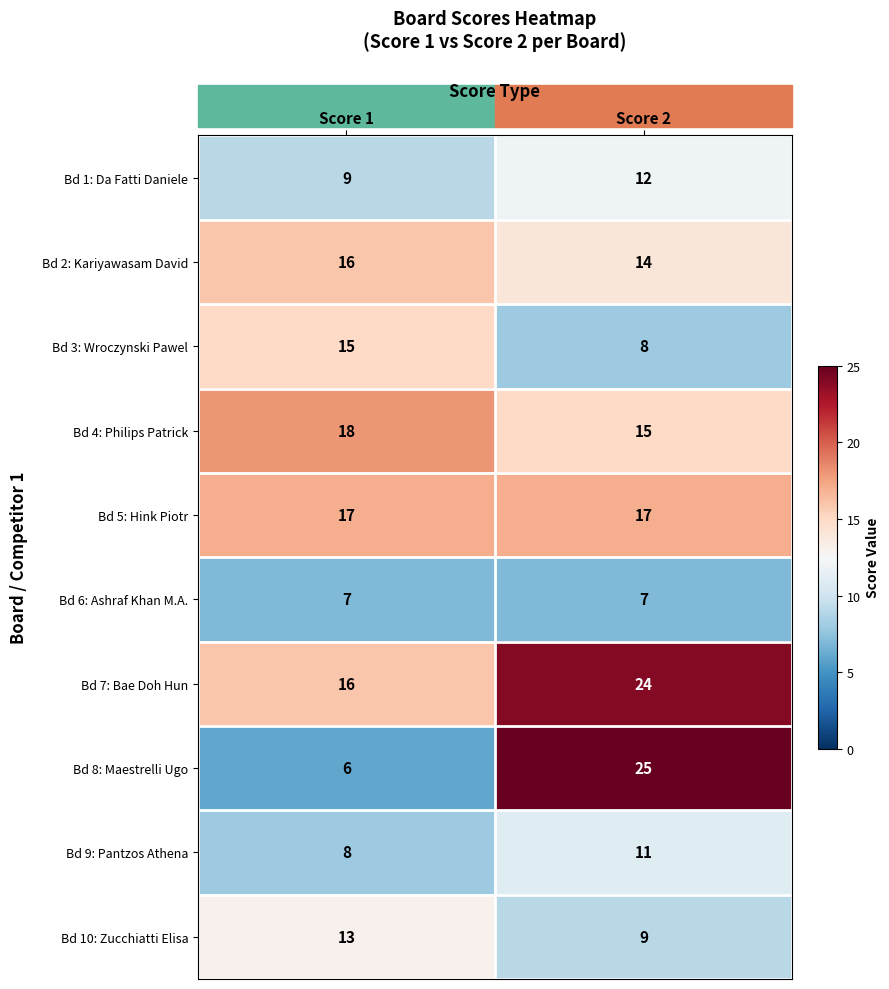

The Bd 7: Bae Doh Hun series shows 16 at Score 1. True or false?

True